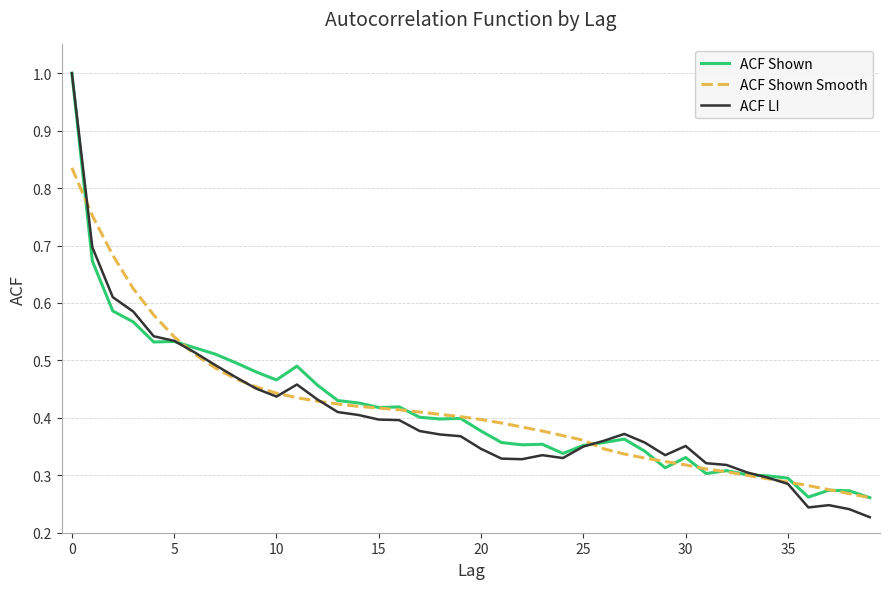

What is the maximum value shown in the chart?

1.0